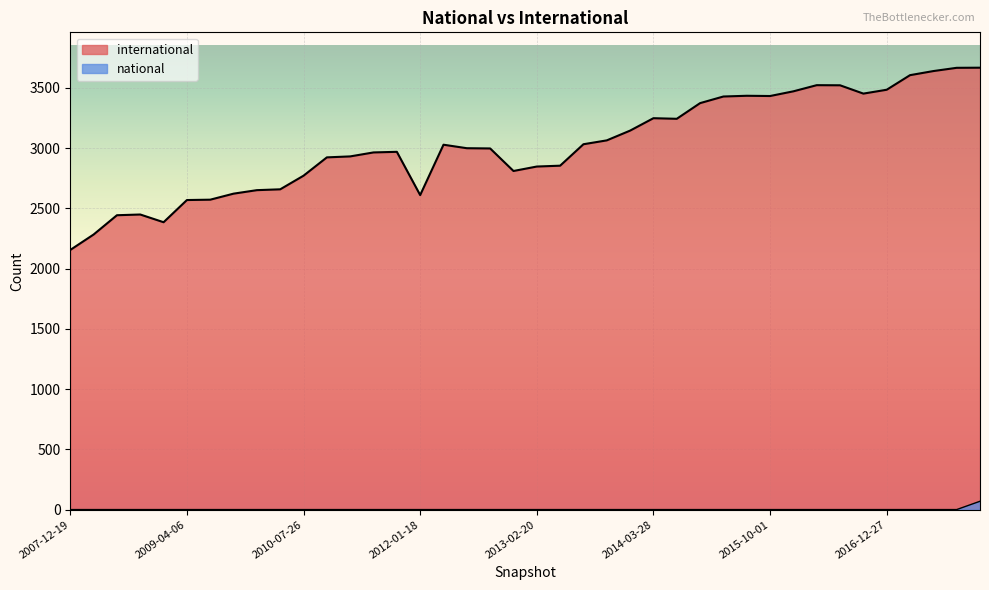

True or false: national and international cross at least once.

False